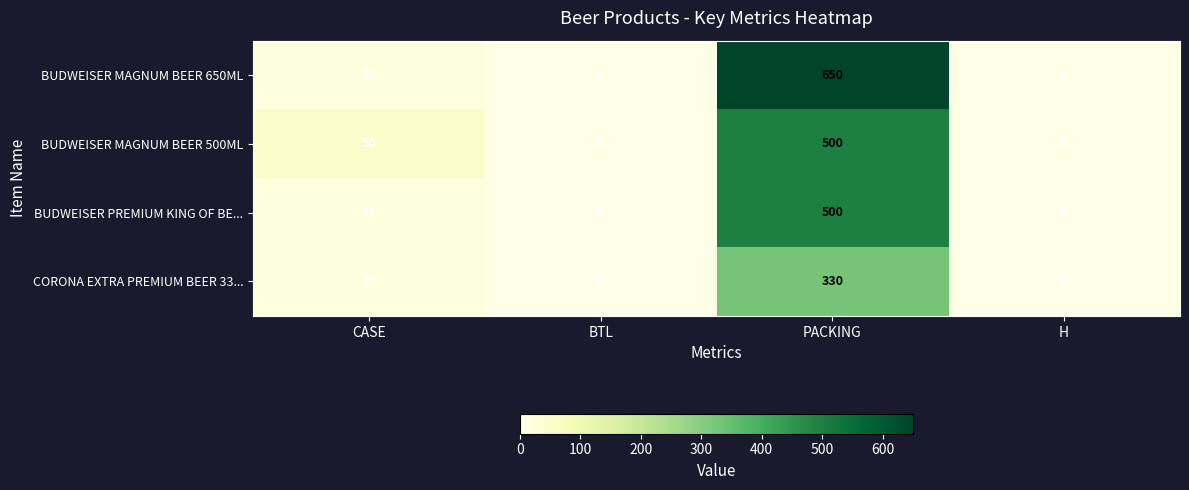

What is the sum of all BUDWEISER MAGNUM BEER 500ML values?

550